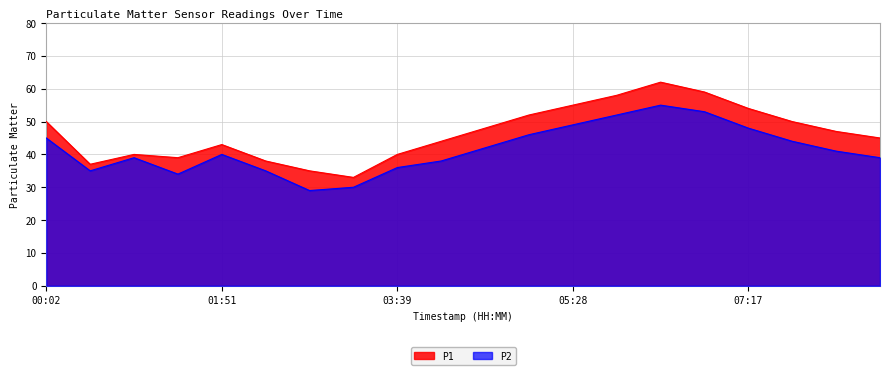

Is it true that P1 equals 17 at 06:50?

False